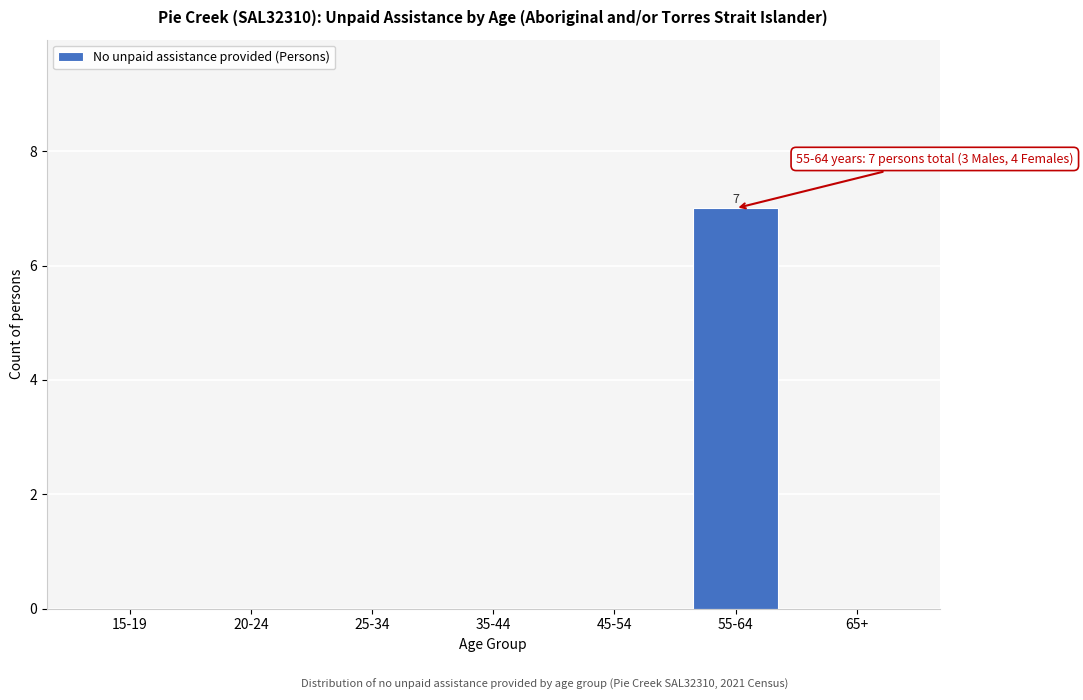

Reading left to right, list all the values displayed in this chart.

15-19=0	20-24=0	25-34=0	35-44=0	45-54=0	55-64=7	65+=0